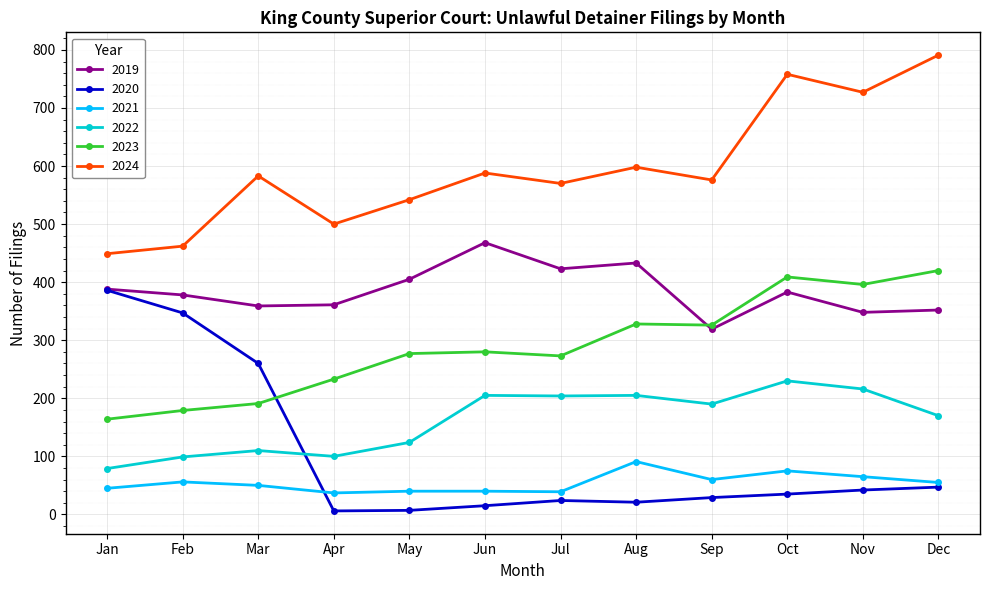

Where is the first local minimum for 2022?

Apr